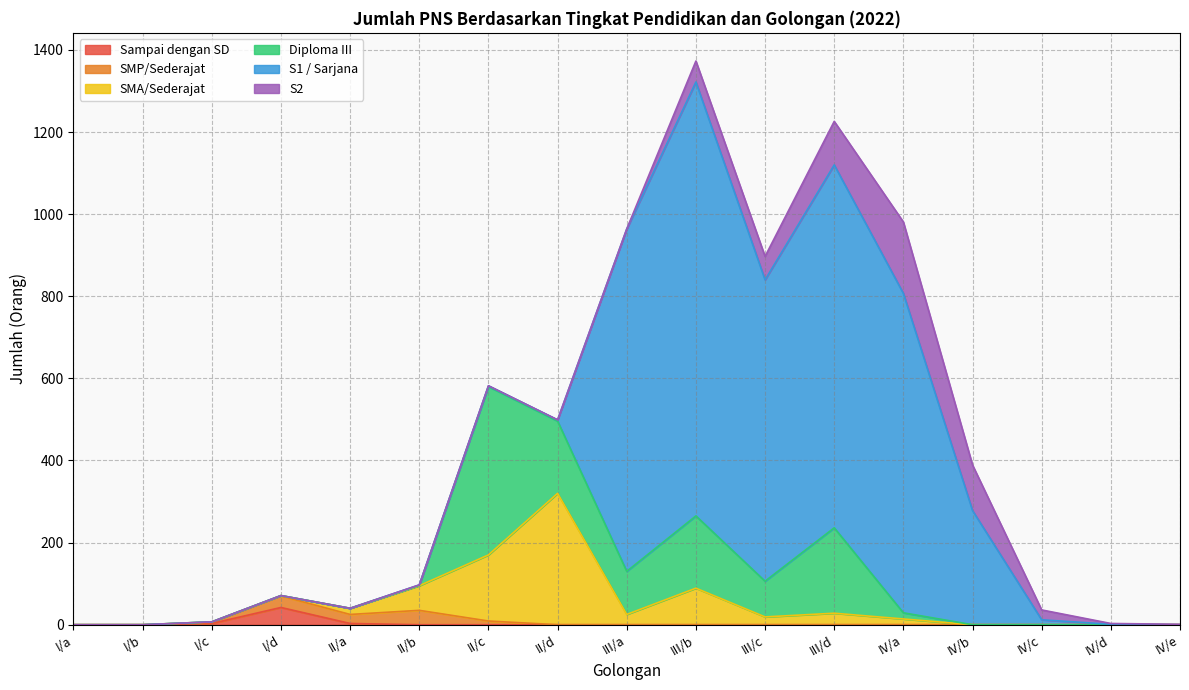

Which series has the largest total across all categories?

S1 / Sarjana